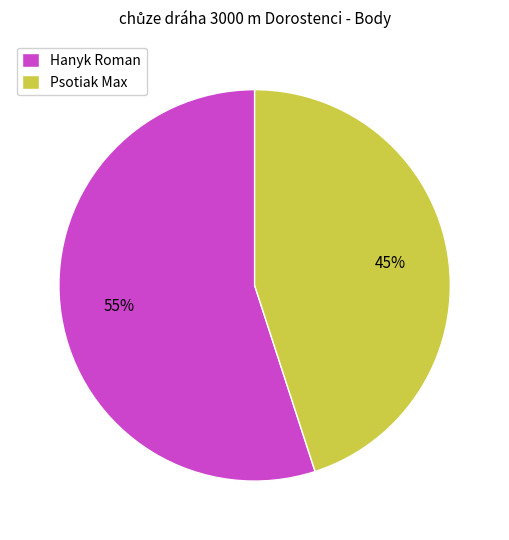

True or false: Hanyk Roman accounts for 64% of the total.

False